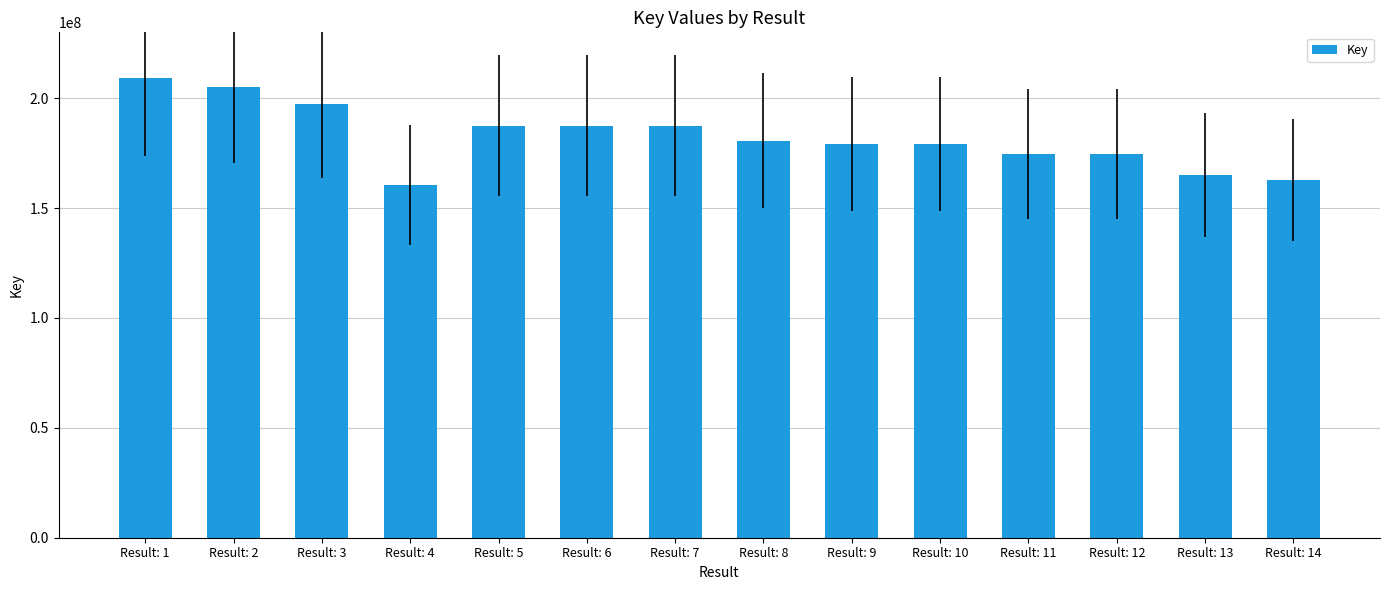

Is it true that the value at Result: 7 is 259051562?

False